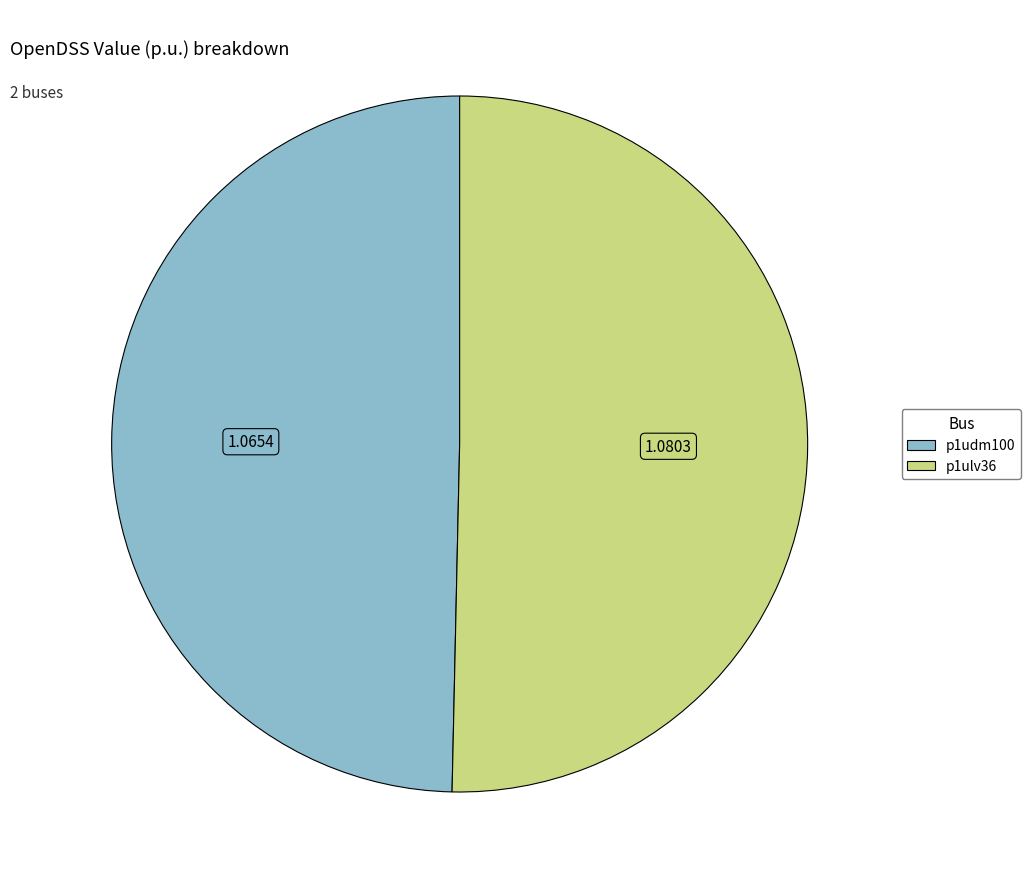

Combined, do p1ulv36 and p1udm100 account for over 50%?

Yes